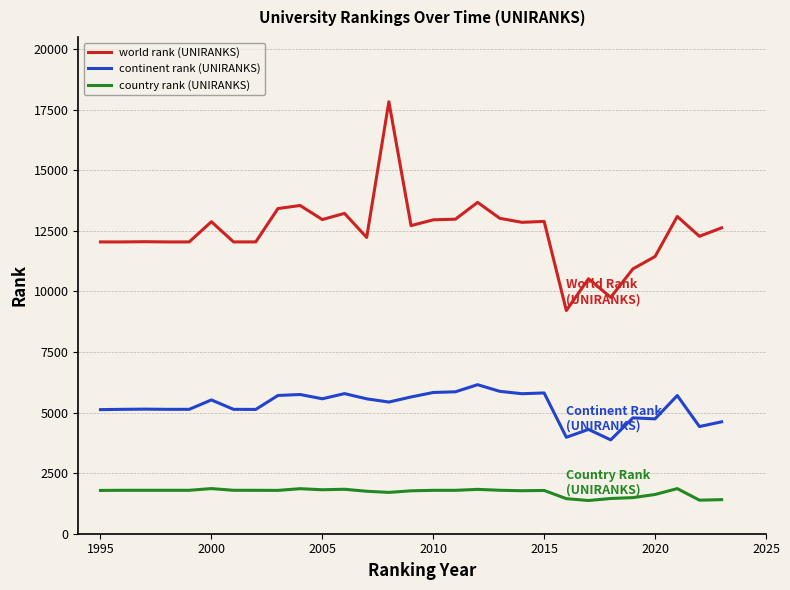

Which series has the largest total across all categories?

world rank (UNIRANKS)